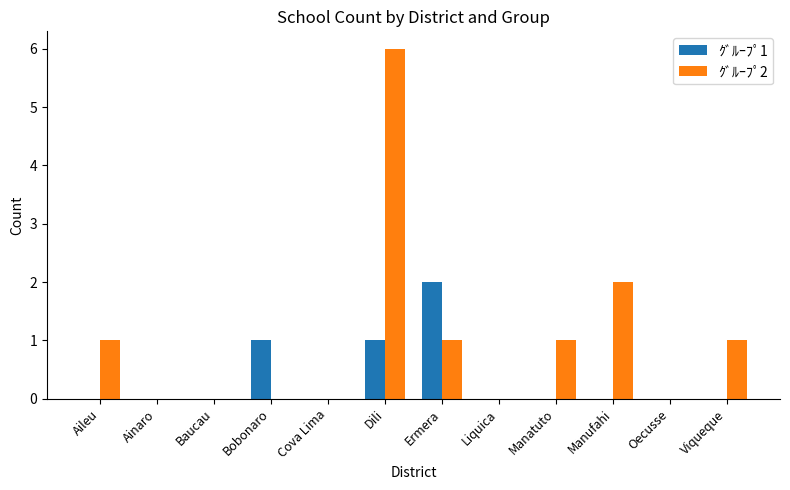

Which series has the largest total across all categories?

ｸﾞﾙｰﾌﾟ2